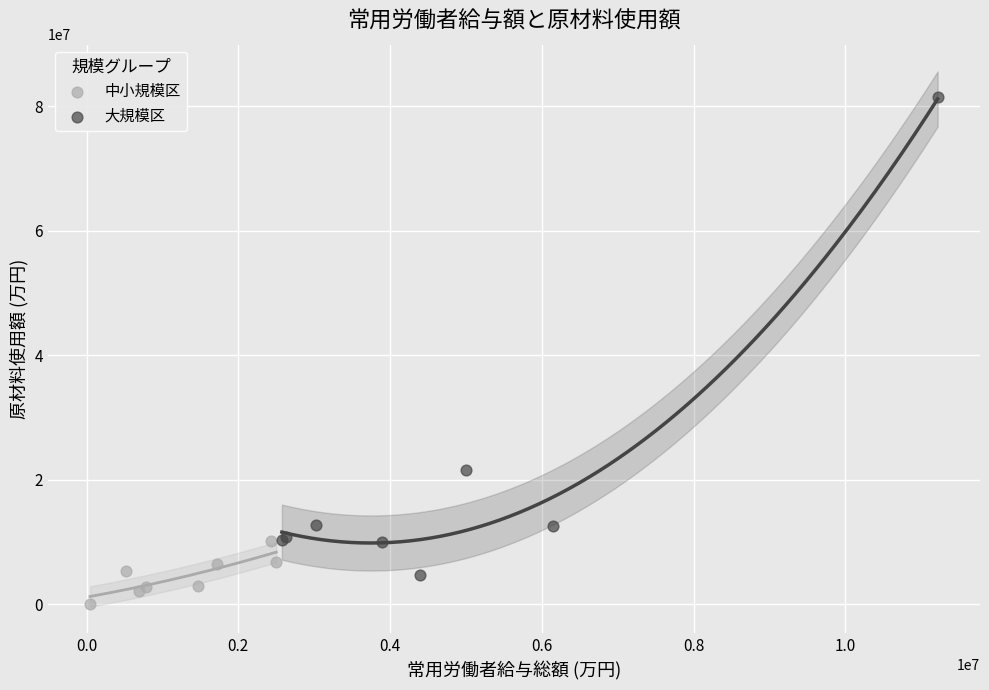

Which series has the widest spread of Y values?

大規模区